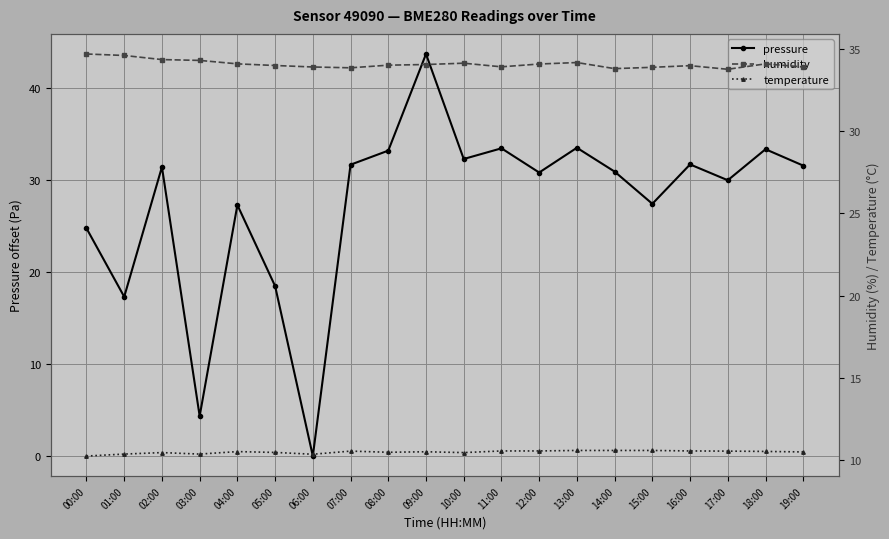

True or false: pressure has more than 1 points higher than both neighbors.

True